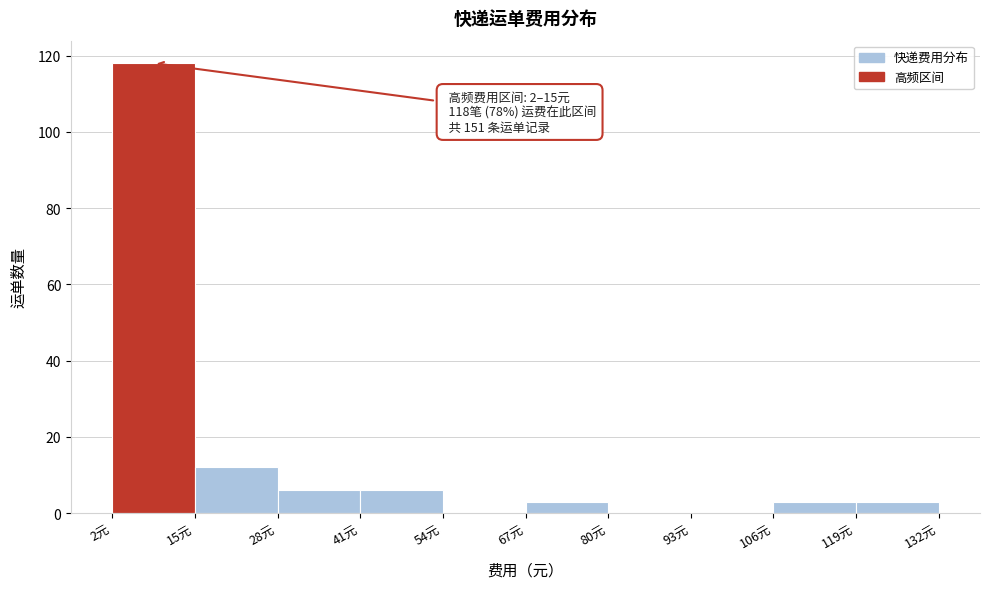

Over which range of the x-axis is the bar tallest?

2 to 15